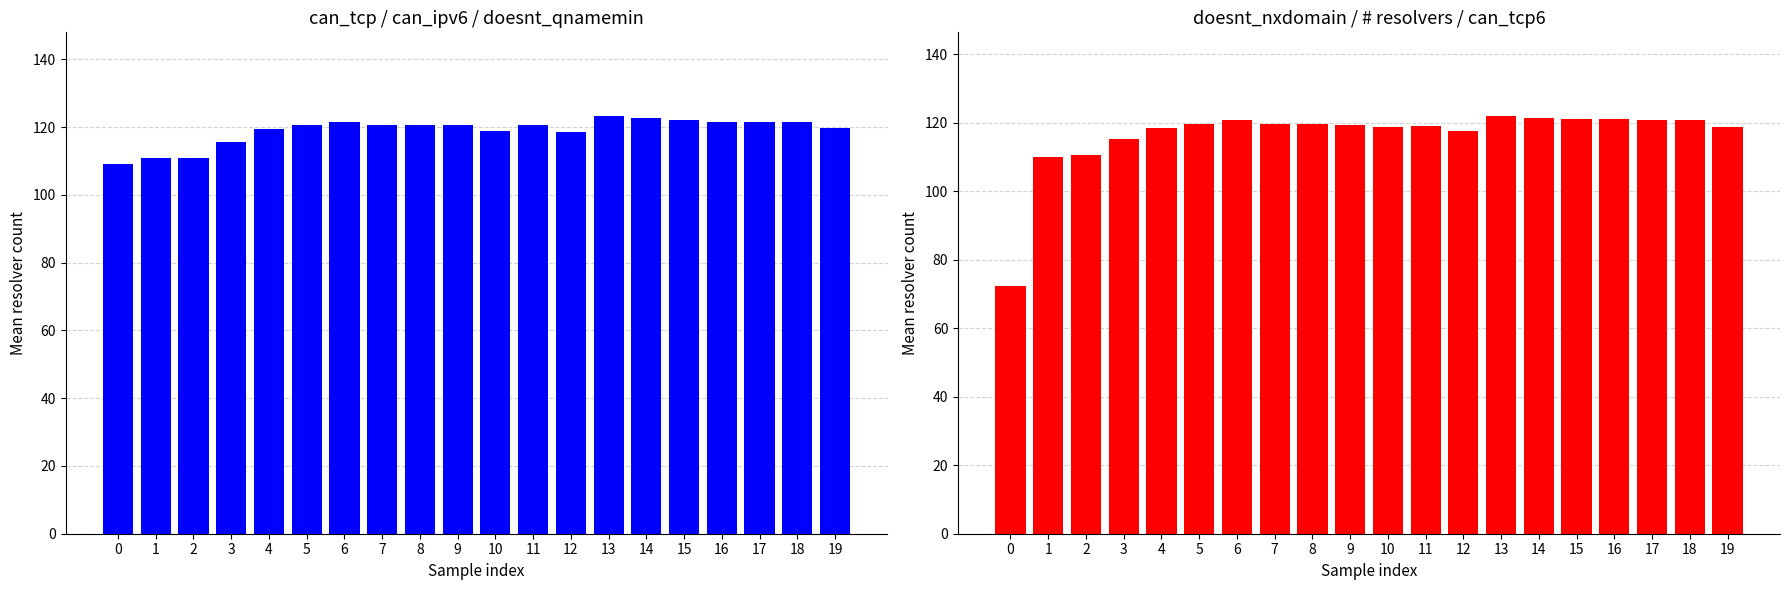

Reading right to left, what are all the values shown in this chart?

can_tcp / can_ipv6 / doesnt_qnamemin: 119.7	121.7	121.7	121.7	122.0	122.7	123.3	118.7	120.7	119.0	120.7	120.7	120.7	121.7	120.7	119.3	115.7	111.0	111.0	109.0
doesnt_nxdomain / # resolvers / can_tcp6: 118.7	120.7	120.7	121.0	121.0	121.3	122.0	117.7	119.0	118.7	119.3	119.7	119.7	120.7	119.7	118.3	115.3	110.7	110.0	72.3